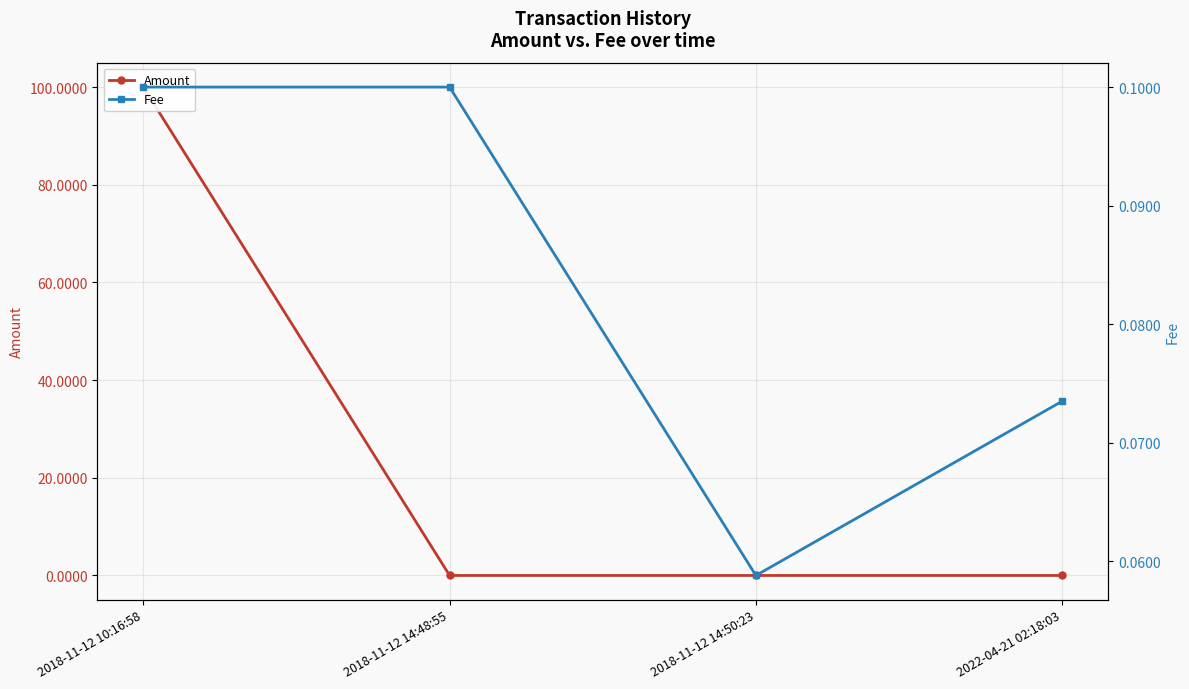

What is the average value of the Fee series?

0.1